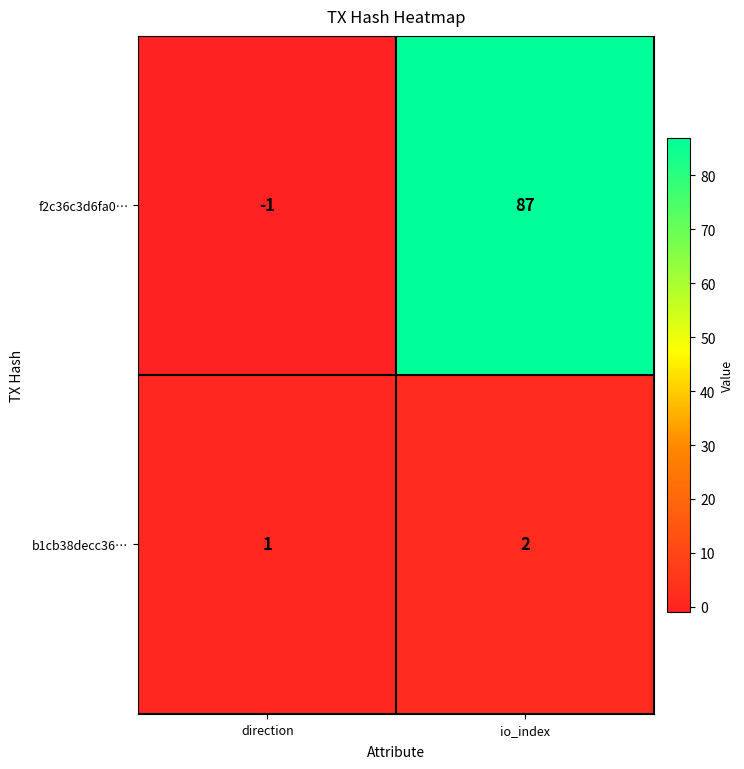

Count the number of categories in the chart.

2